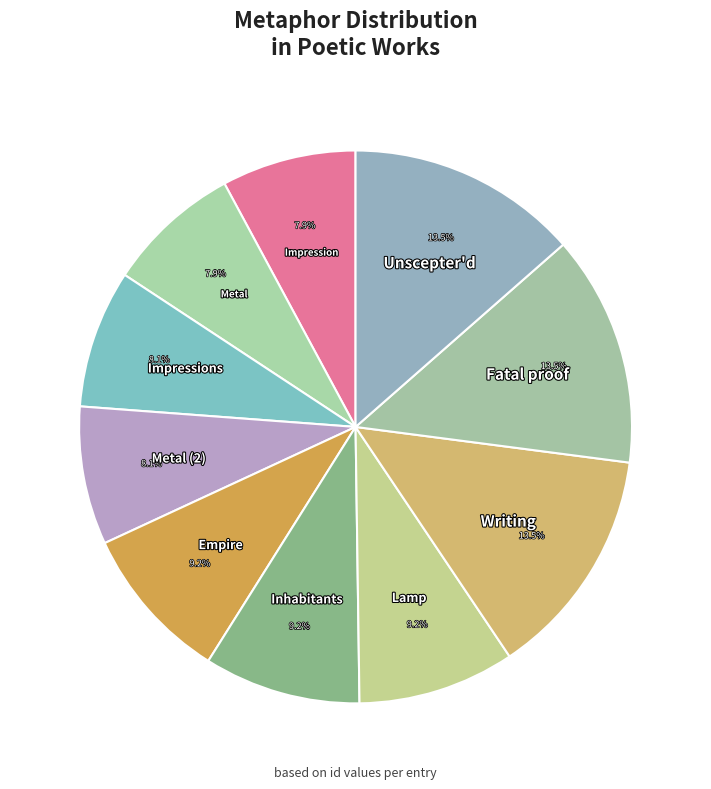

To the nearest percent, what portion does Impression represent?

8%